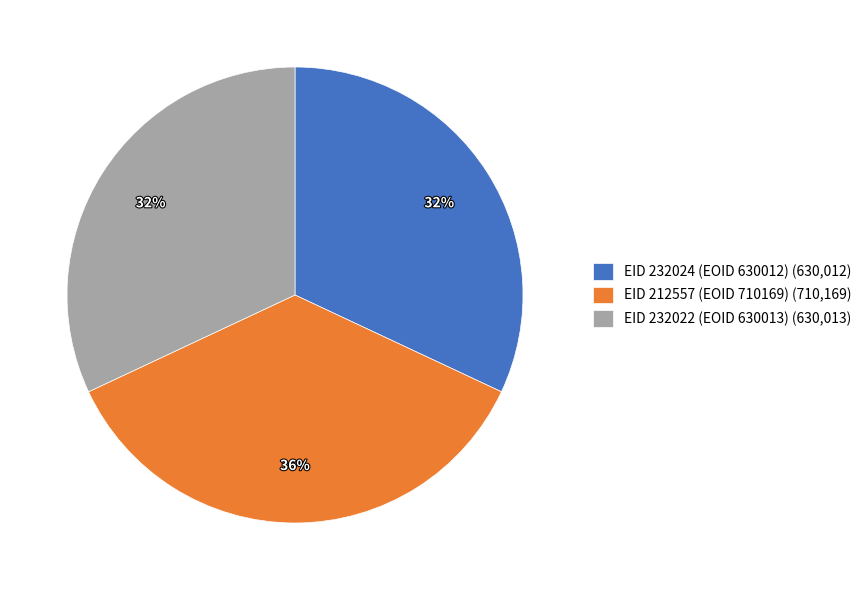

To the nearest percent, what is the combined percentage of EID 212557 (EOID 710169) (710,169) and EID 232024 (EOID 630012) (630,012)?

68%